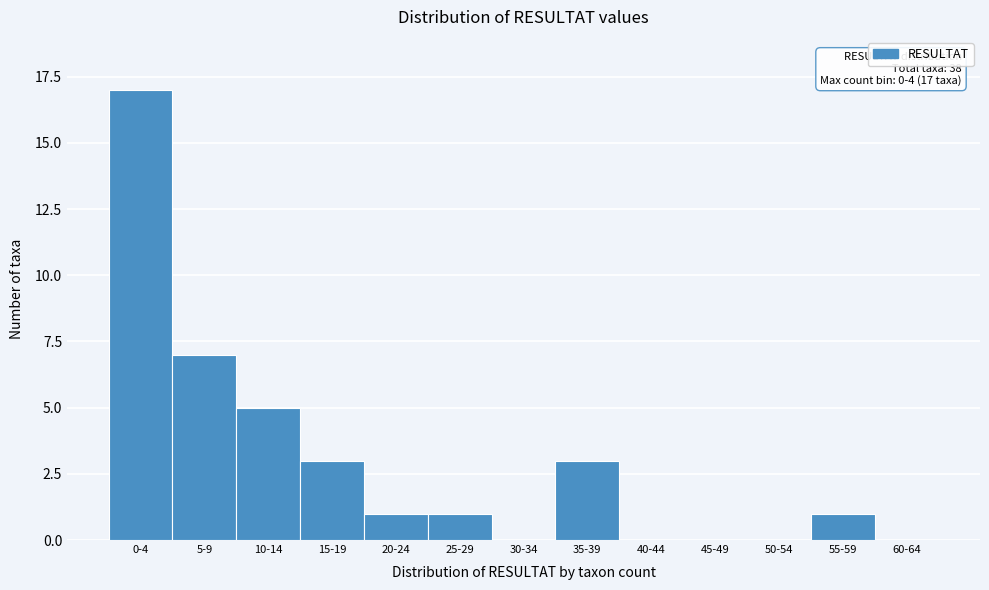

Reading left to right, list all the values displayed in this chart.

0-4=17	5-9=7	10-14=5	15-19=3	20-24=1	25-29=1	30-34=0	35-39=3	40-44=0	45-49=0	50-54=0	55-59=1	60-64=0